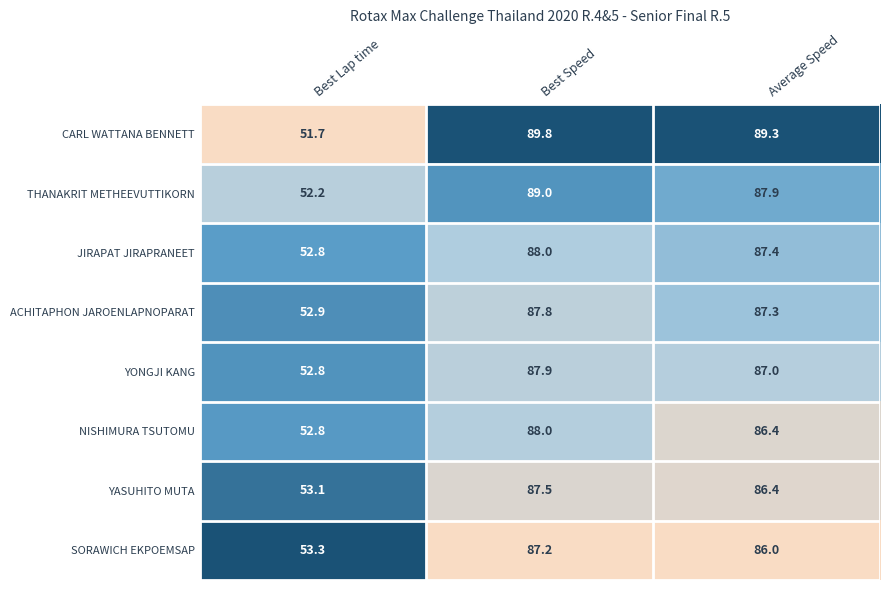

Reading left to right, transcribe all the data shown in this chart.

CARL WATTANA BENNETT: Best Lap time=51.7	Best Speed=89.8	Average Speed=89.3
THANAKRIT METHEEVUTTIKORN: Best Lap time=52.2	Best Speed=89.0	Average Speed=87.9
JIRAPAT JIRAPRANEET: Best Lap time=52.8	Best Speed=88.0	Average Speed=87.4
ACHITAPHON JAROENLAPNOPARAT: Best Lap time=52.9	Best Speed=87.8	Average Speed=87.3
YONGJI KANG: Best Lap time=52.8	Best Speed=87.9	Average Speed=87.0
NISHIMURA TSUTOMU: Best Lap time=52.8	Best Speed=88.0	Average Speed=86.4
YASUHITO MUTA: Best Lap time=53.1	Best Speed=87.5	Average Speed=86.4
SORAWICH EKPOEMSAP: Best Lap time=53.3	Best Speed=87.2	Average Speed=86.0